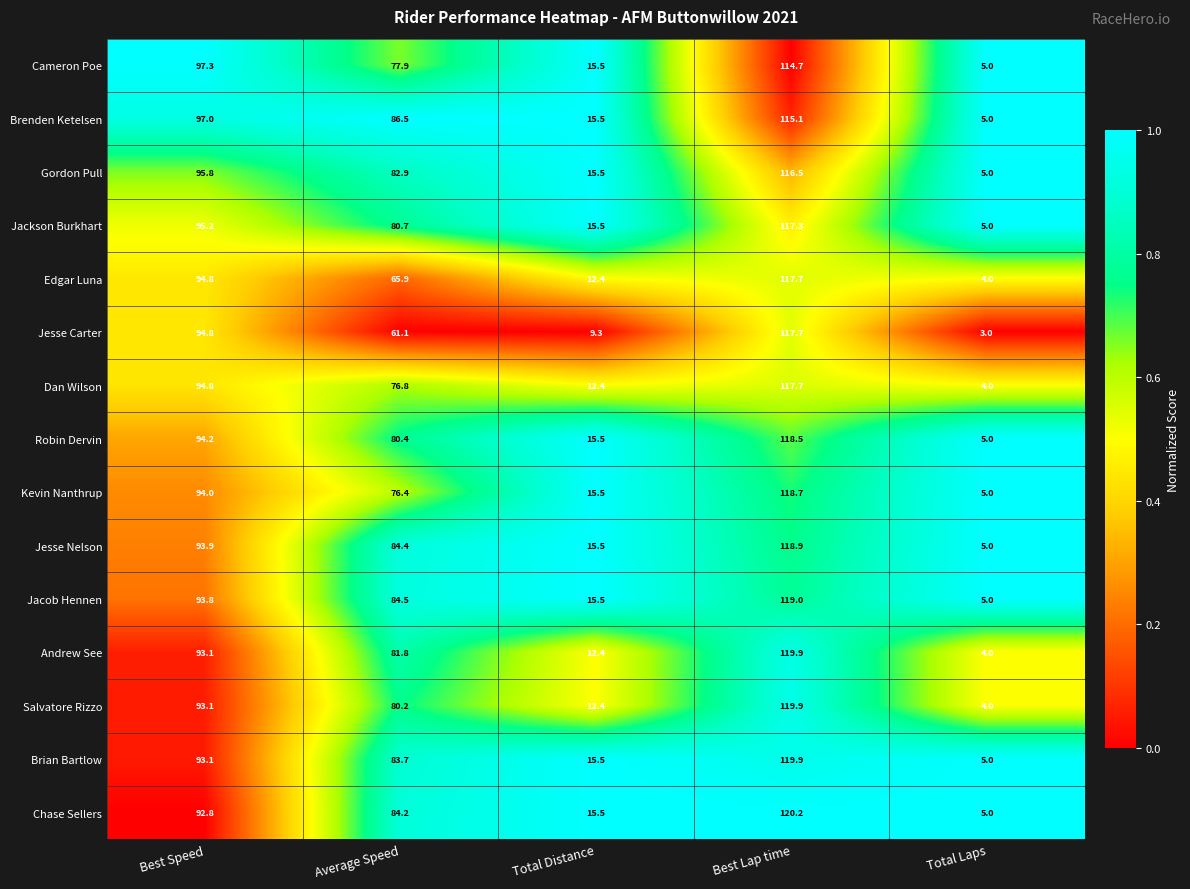

Count the number of data series in this chart.

15